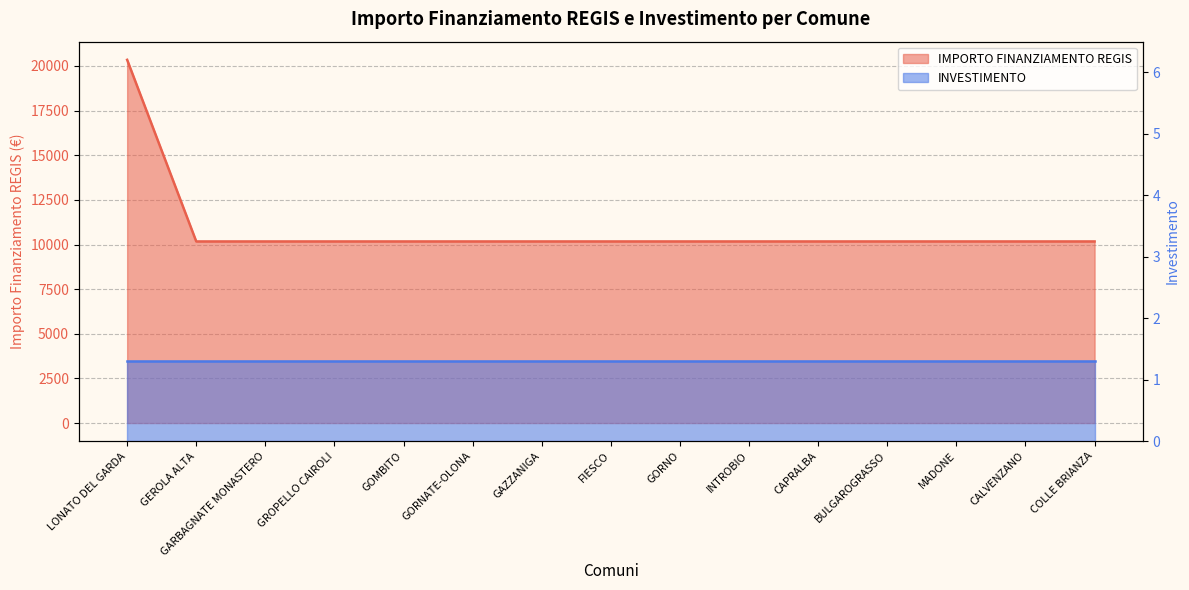

List the labels in order of value, largest first.

LONATO DEL GARDA, GEROLA ALTA, GARBAGNATE MONASTERO, GROPELLO CAIROLI, GOMBITO, GORNATE-OLONA, GAZZANIGA, FIESCO, GORNO, INTROBIO, CAPRALBA, BULGAROGRASSO, MADONE, CALVENZANO, COLLE BRIANZA